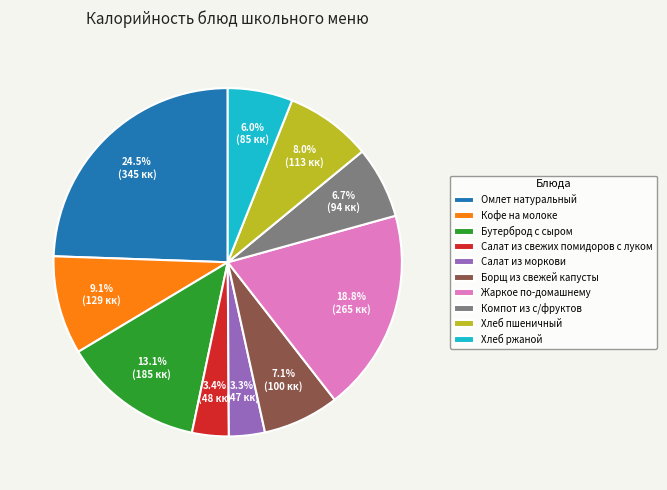

Does Салат из моркови represent more than half of the total?

No